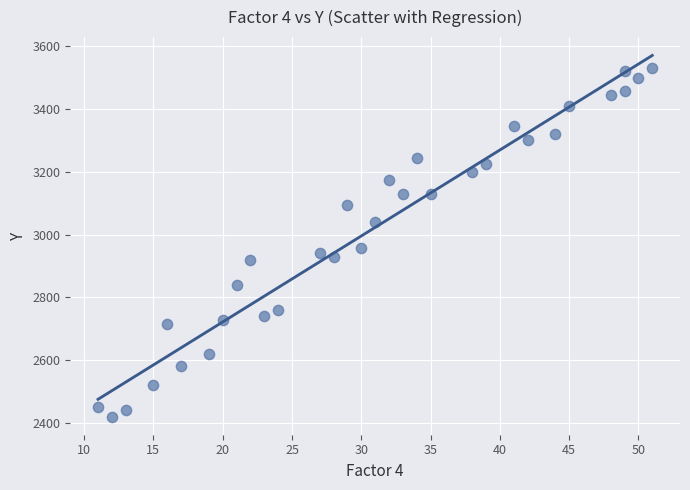

What is the range of X values (max minus min)?

40